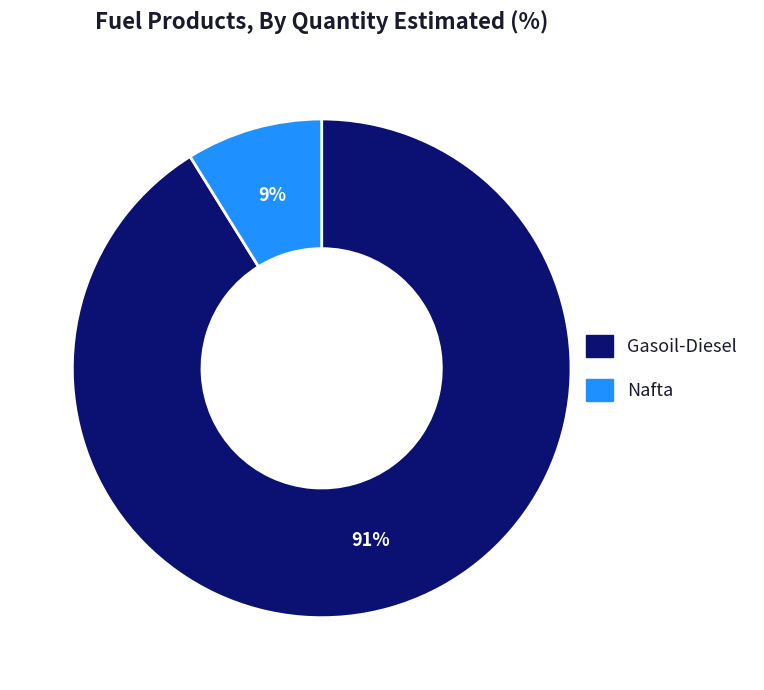

What is the smallest slice in the pie chart?

Nafta